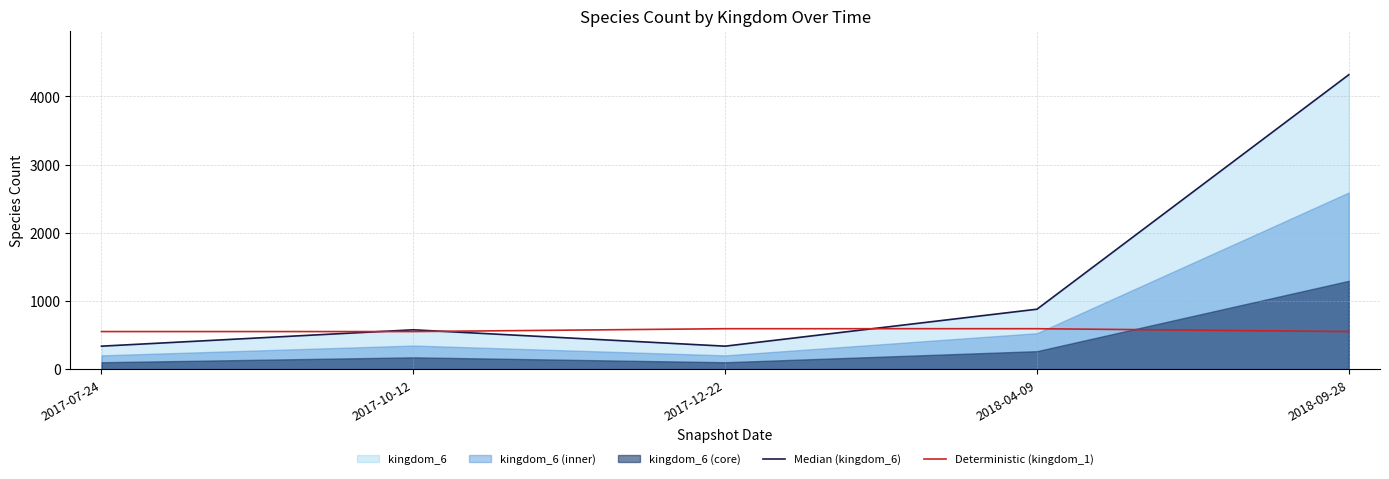

What is the maximum value for Deterministic (kingdom_1)?

593